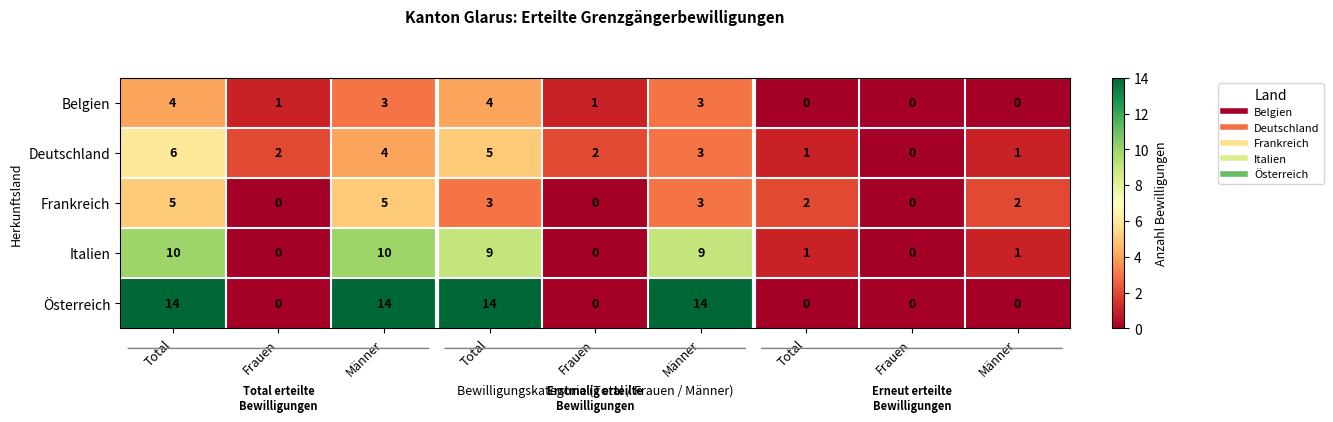

Which series has the largest total across all categories?

Österreich